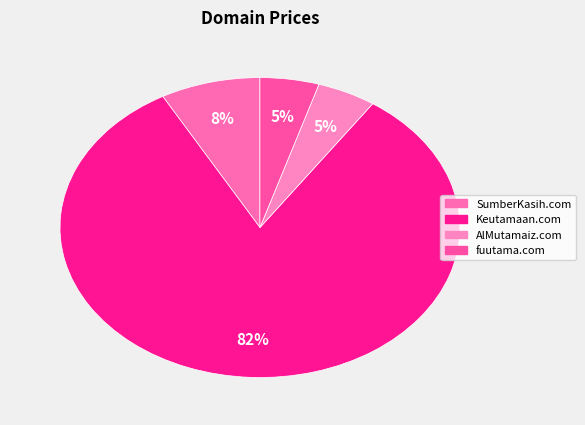

Combined, do SumberKasih.com and fuutama.com account for over 50%?

No